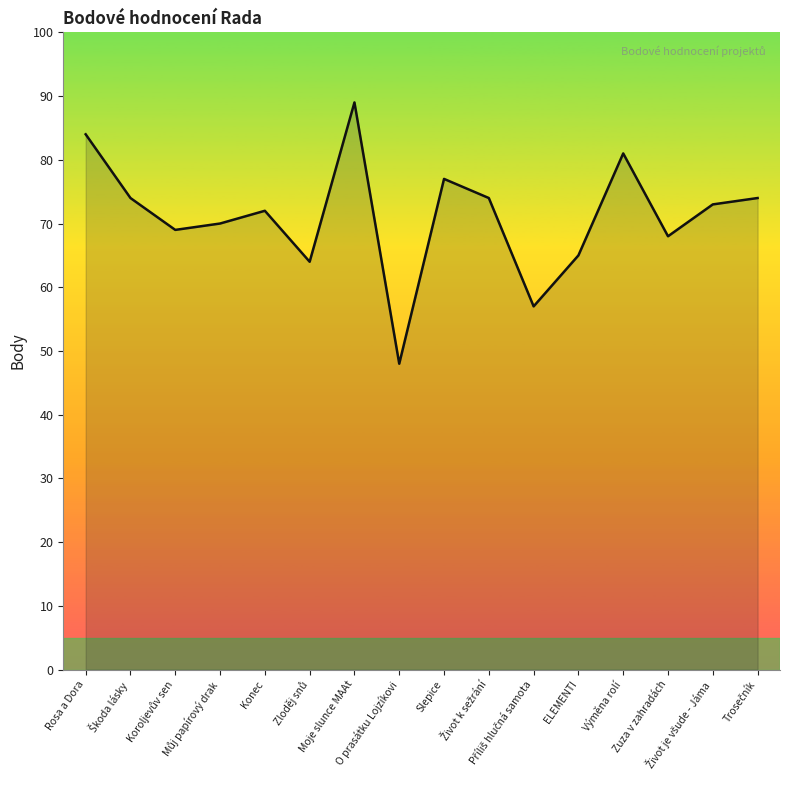

Does the chart display data point markers on the line(s)?

No